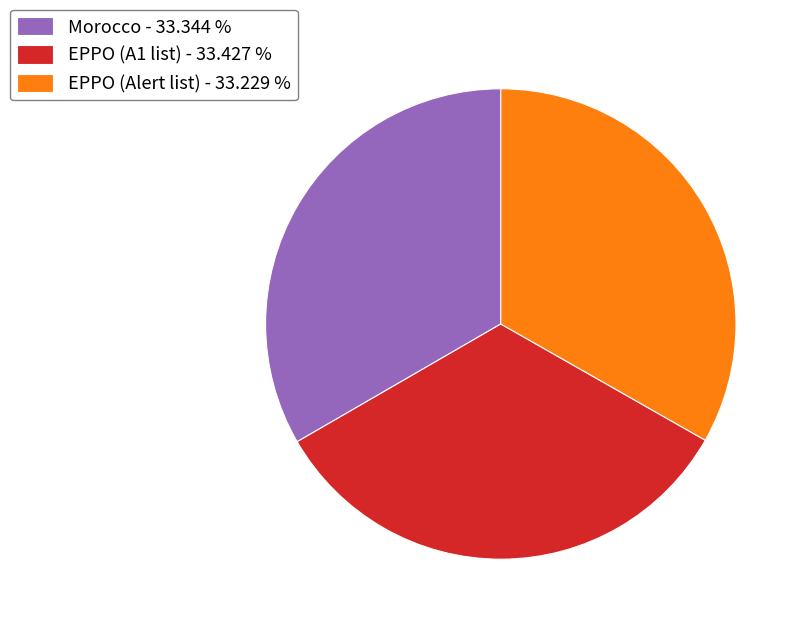

Is the sum of EPPO (Alert list) - 33.229 % and EPPO (A1 list) - 33.427 % greater than half?

Yes